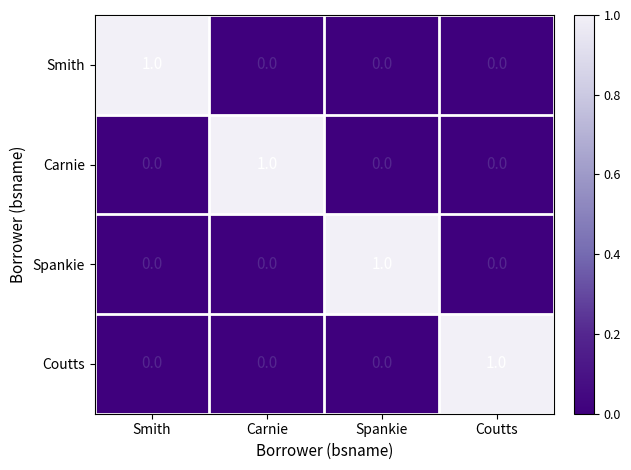

Count the Smith values in the range 0 to 1.

4